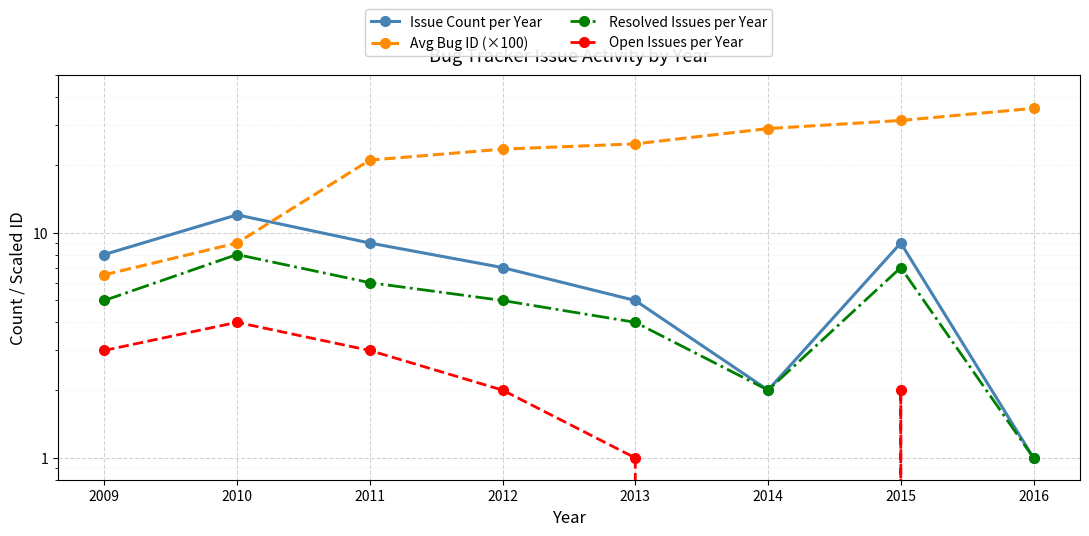

What is the total value across all series at 2013?

34.8